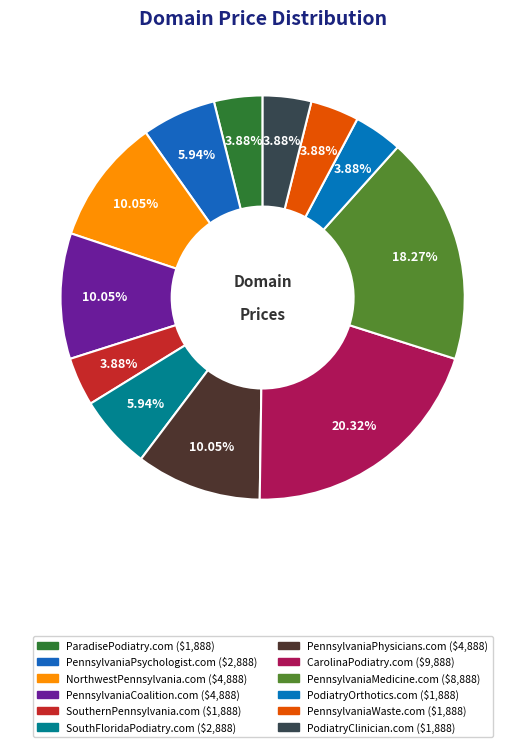

What is the total percentage of PennsylvaniaPhysicians.com and PennsylvaniaWaste.com?

13.9%